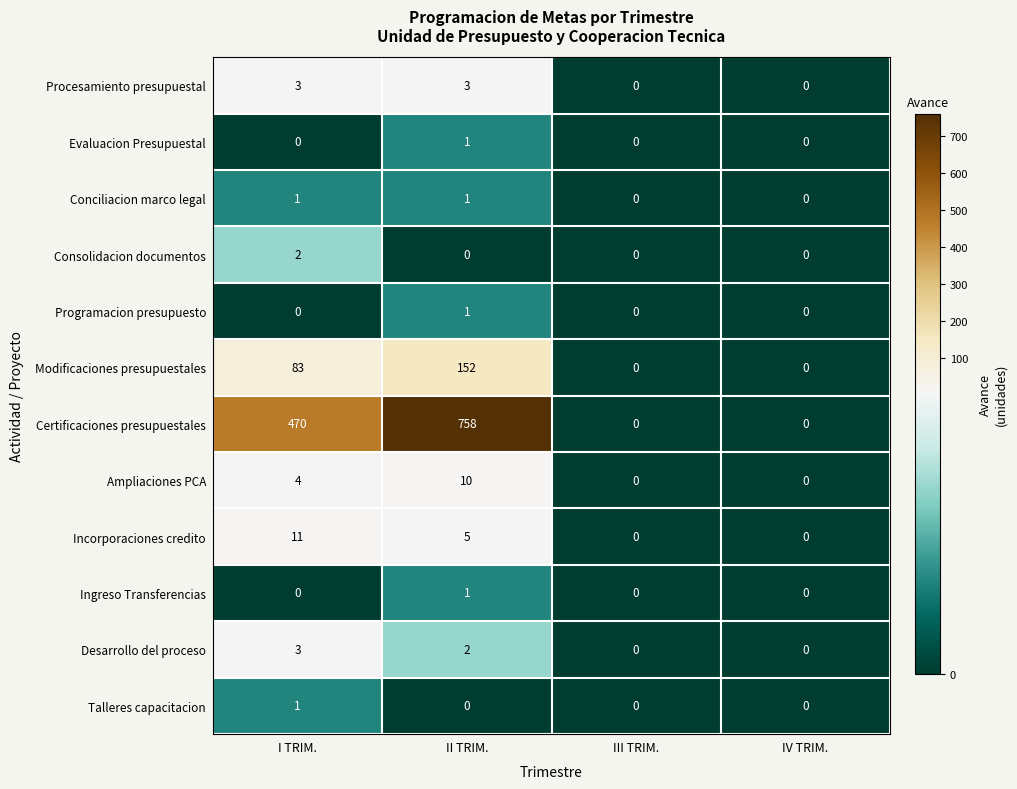

True or false: Consolidacion documentos has a value of 2 at I TRIM..

True